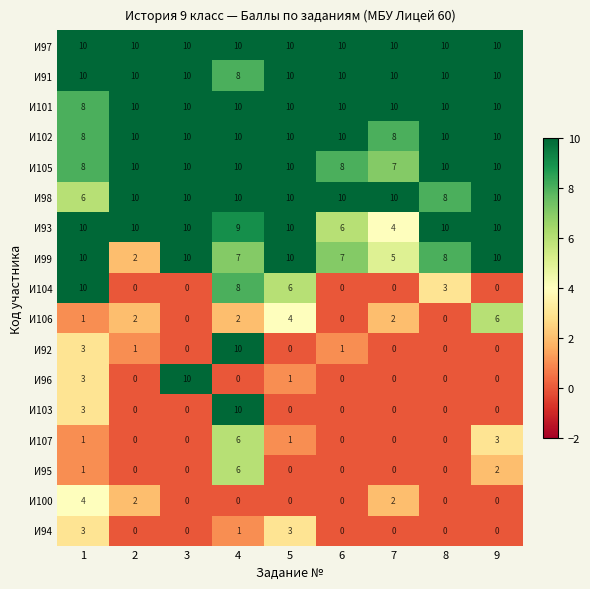

Is it true that И102 equals 10 at 9?

True